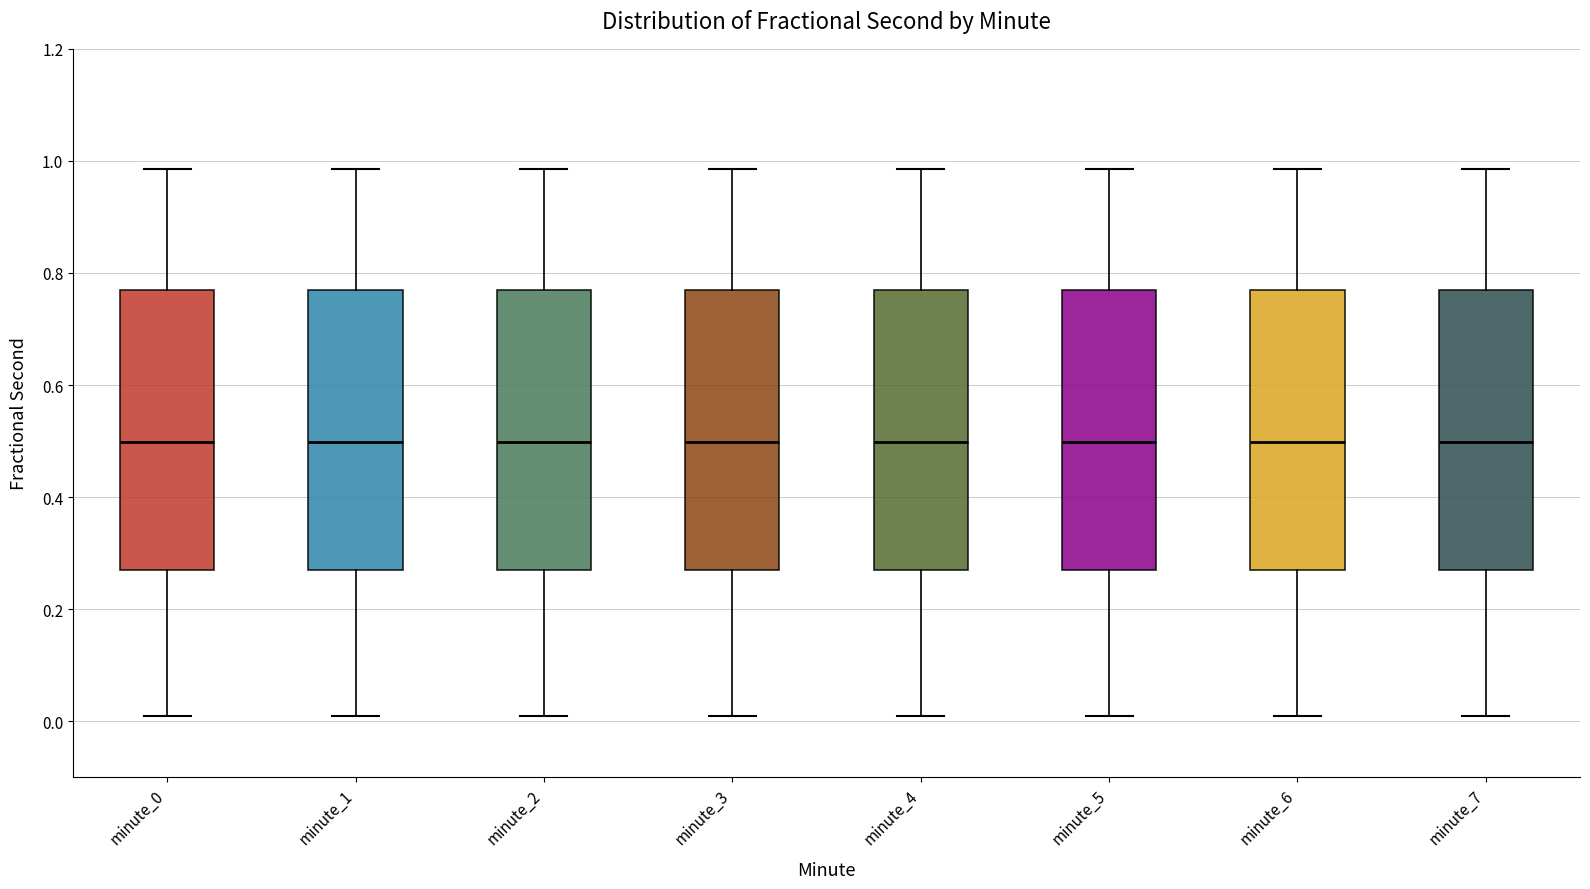

Reading left to right, read every box against the y-axis: the position of its median line, the range the box covers, and the ends of its whiskers. The values are not printed on the chart, so give them approximately, as read against the axis.

minute_0: median 0.50, box 0.26 to 0.76, whiskers 0.00 to 0.98
minute_1: median 0.50, box 0.26 to 0.76, whiskers 0.00 to 0.98
minute_2: median 0.50, box 0.26 to 0.76, whiskers 0.00 to 0.98
minute_3: median 0.50, box 0.26 to 0.76, whiskers 0.00 to 0.98
minute_4: median 0.50, box 0.26 to 0.76, whiskers 0.00 to 0.98
minute_5: median 0.50, box 0.26 to 0.76, whiskers 0.00 to 0.98
minute_6: median 0.50, box 0.26 to 0.76, whiskers 0.00 to 0.98
minute_7: median 0.50, box 0.26 to 0.76, whiskers 0.00 to 0.98